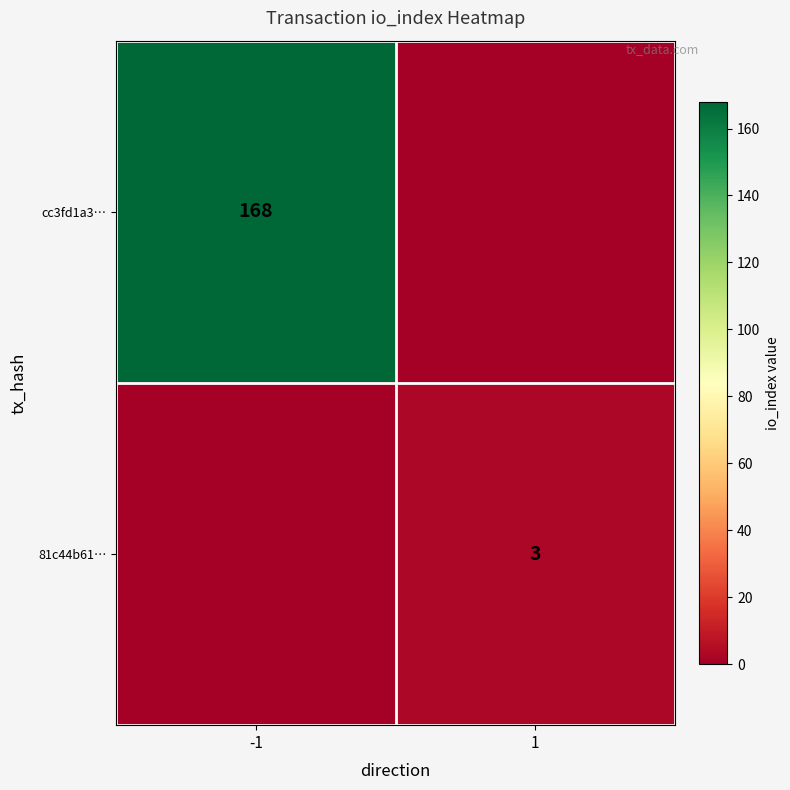

True or false: cc3fd1a3… has a value of 168 at -1.

True